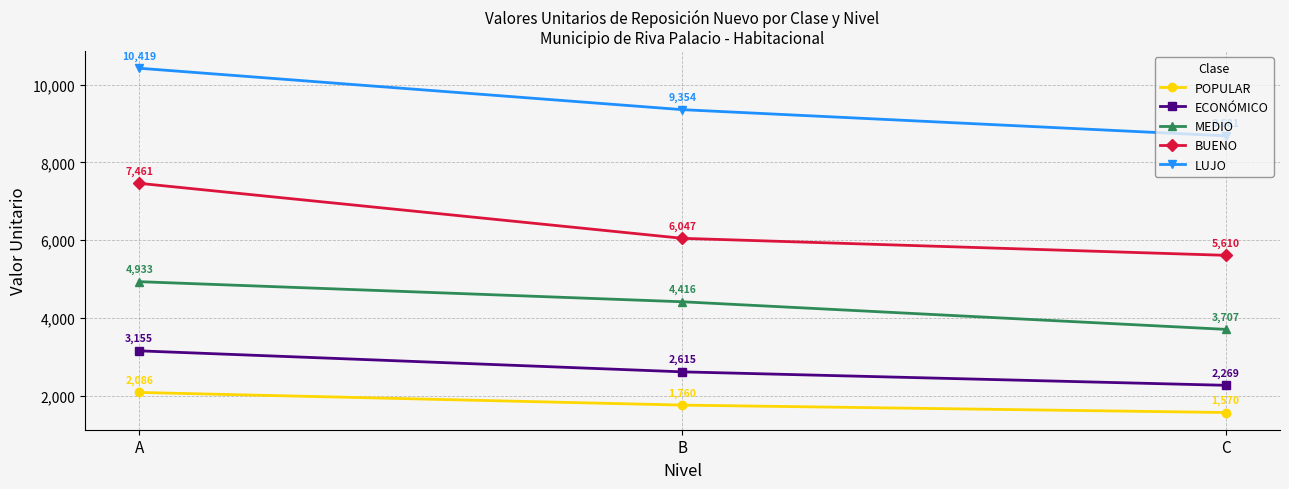

Which series changed the most between B and C?

MEDIO